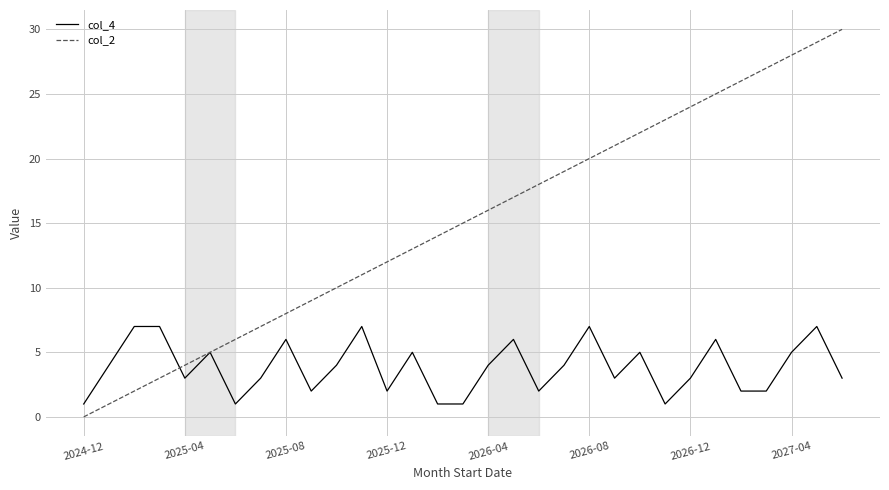

Rank the series by their average value, from lowest to highest.

col_4, col_2